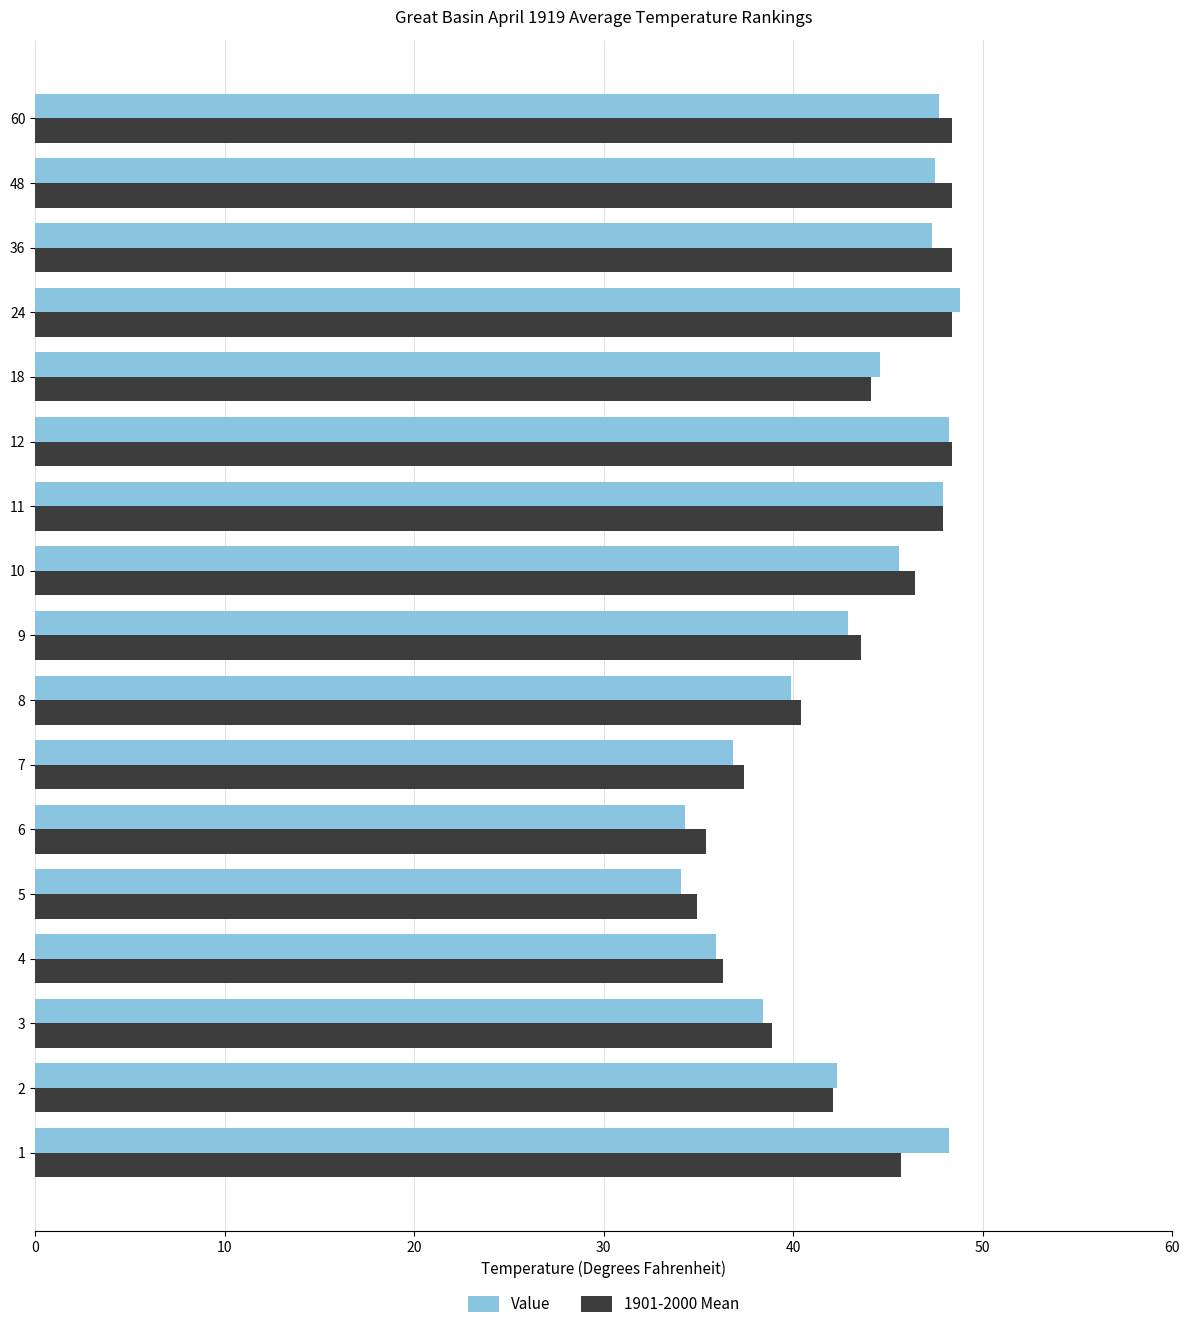

What are all the series names shown in the legend?

Value, 1901-2000 Mean